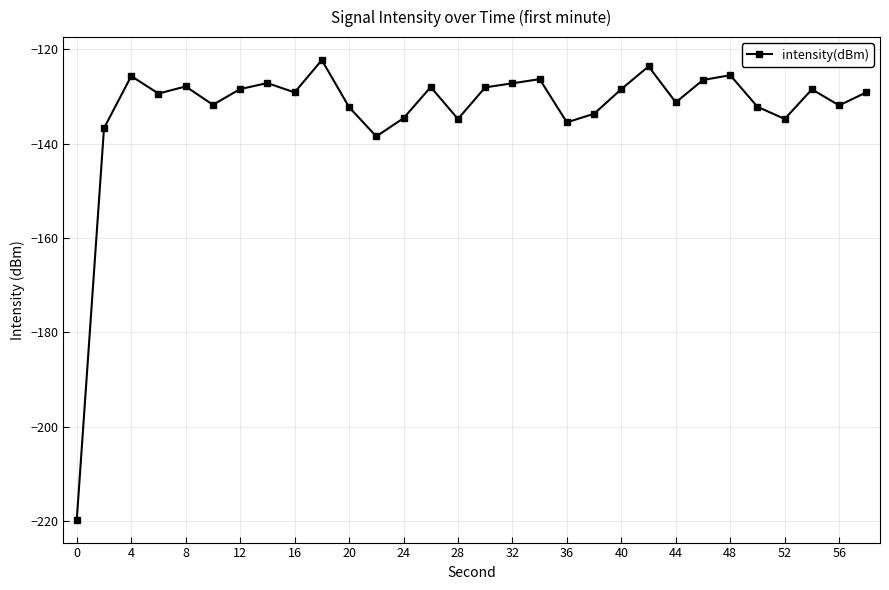

Does the chart have visible grid lines?

Yes